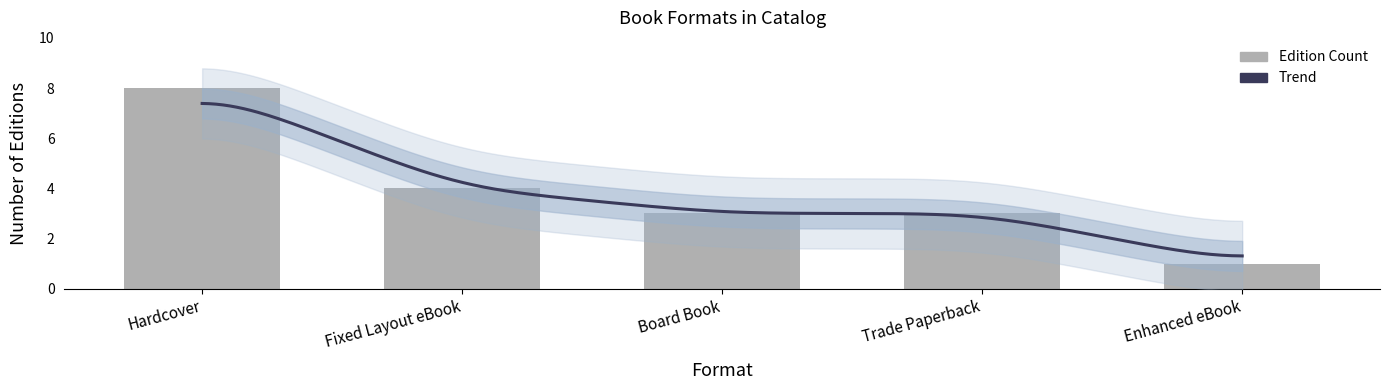

Where is the data nearest to the value 3?

Board Book